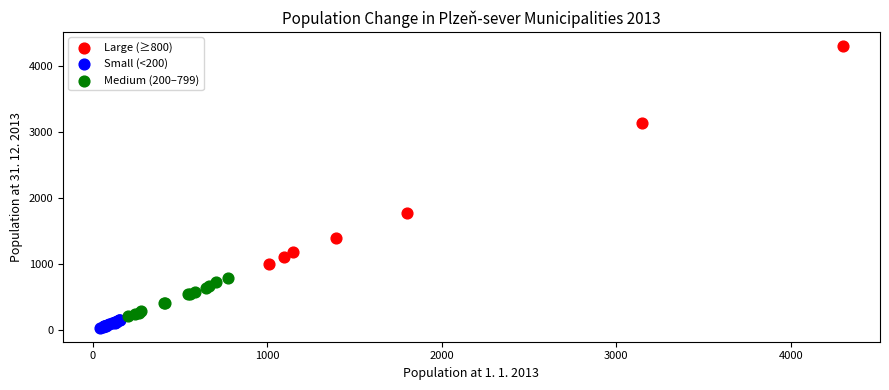

Which series reaches the maximum Y coordinate?

Large (≥800)